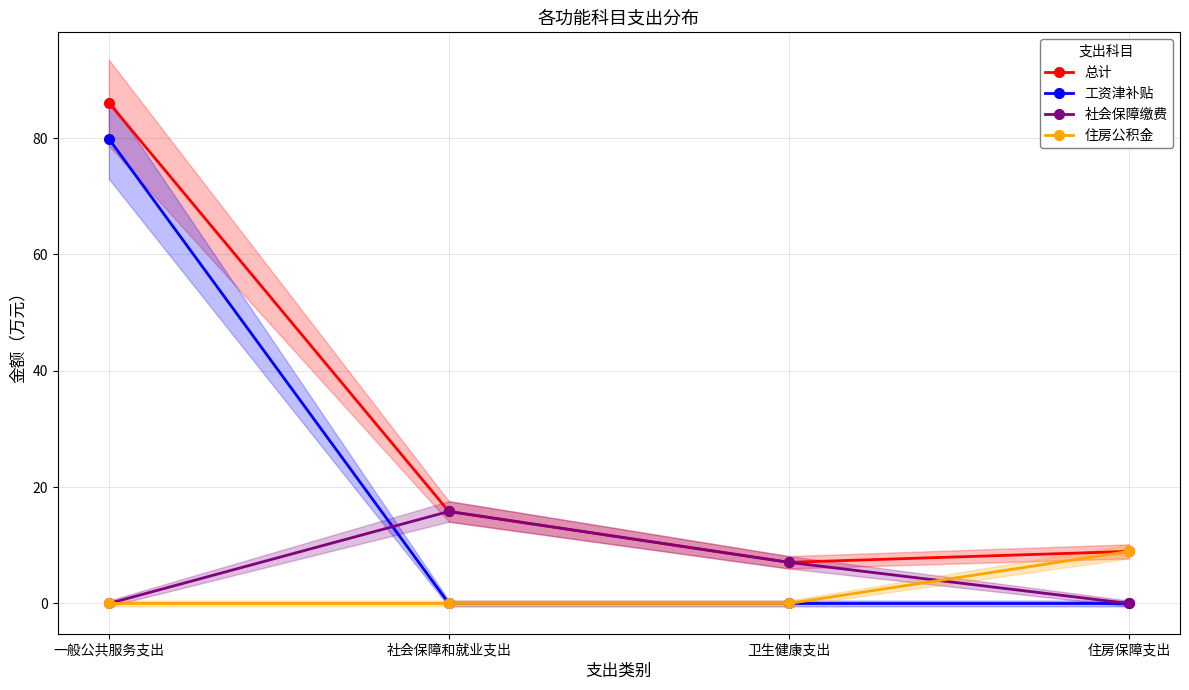

At which label does 总计 first exceed 15?

一般公共服务支出